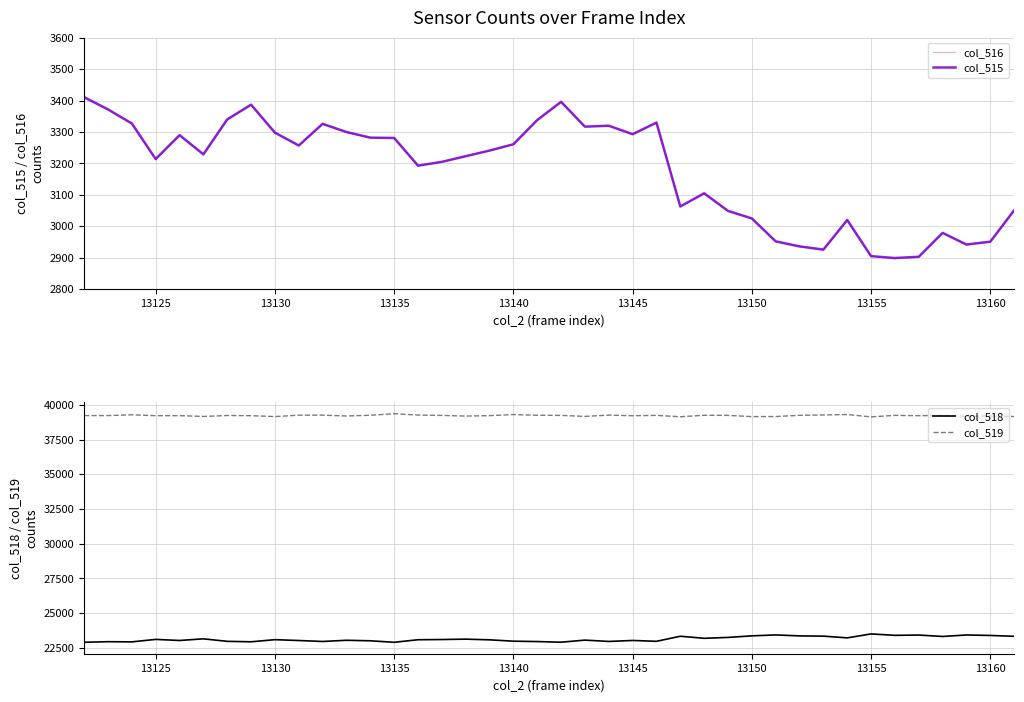

What is the difference between the maximum and minimum values in the col_519 series?

227